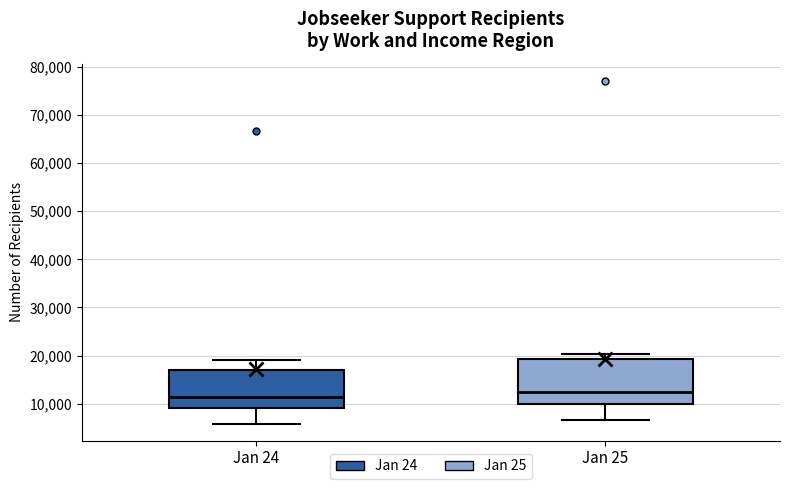

Reading left to right, transcribe this box plot: for each box, give where its median line is, the range the box spans, and where its two whiskers end, as read against the y-axis. The values are not printed on the chart, so give them approximately, as read against the axis.

Jan 24: median 11000, box 9000 to 17000, whiskers 6000 to 19000
Jan 25: median 12000, box 10000 to 19000, whiskers 7000 to 20000